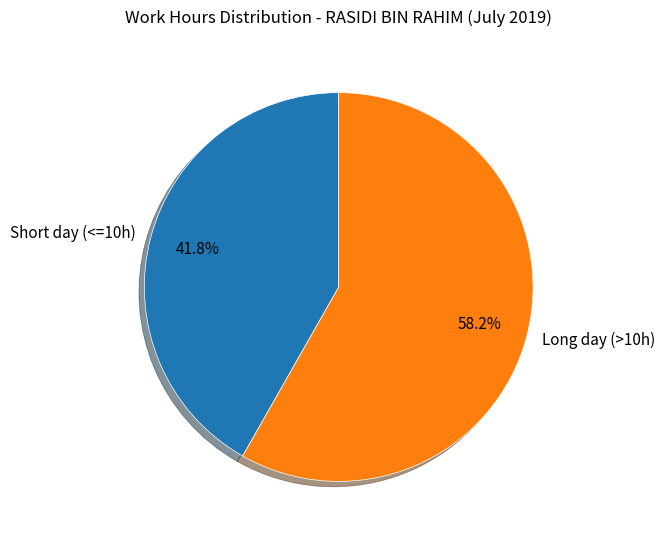

Rank the categories by value from lowest to highest.

Short day (<=10h), Long day (>10h)